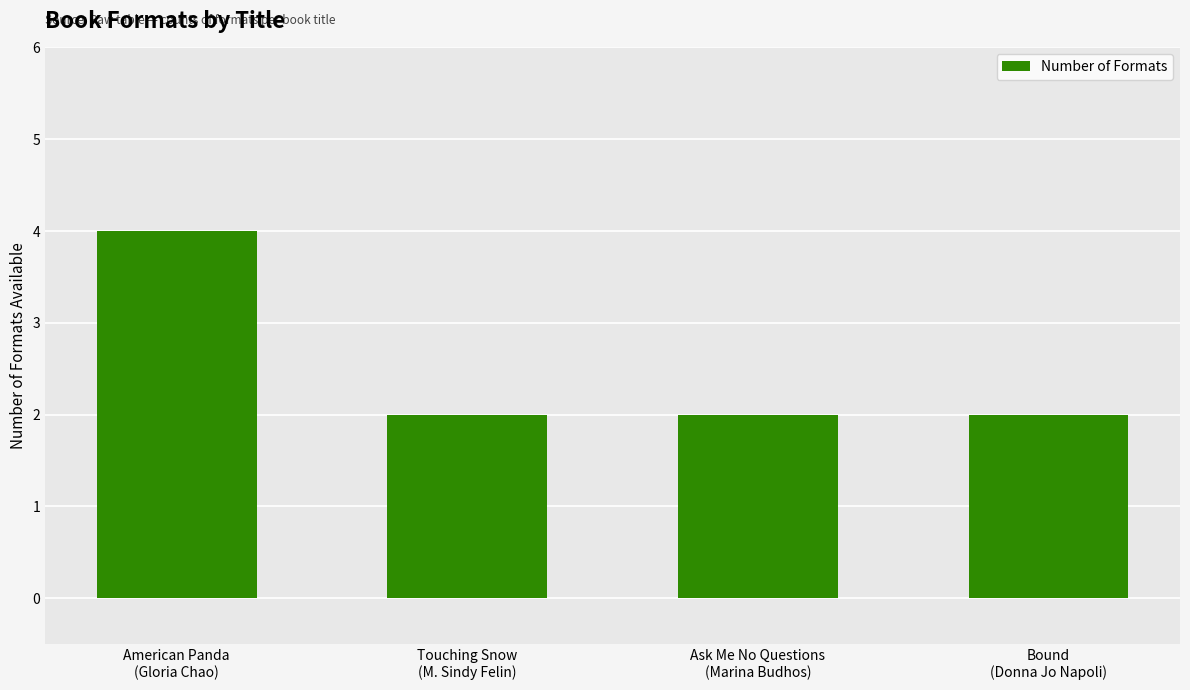

What is the greatest value displayed?

4